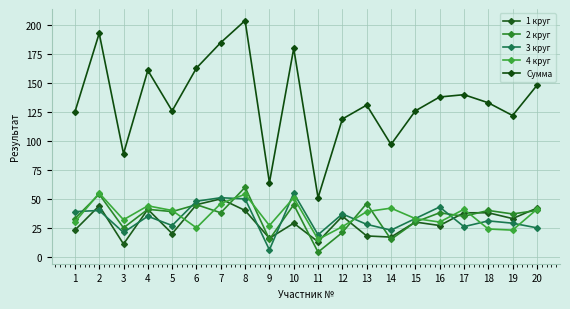

Which series has the largest range (max minus min)?

Сумма